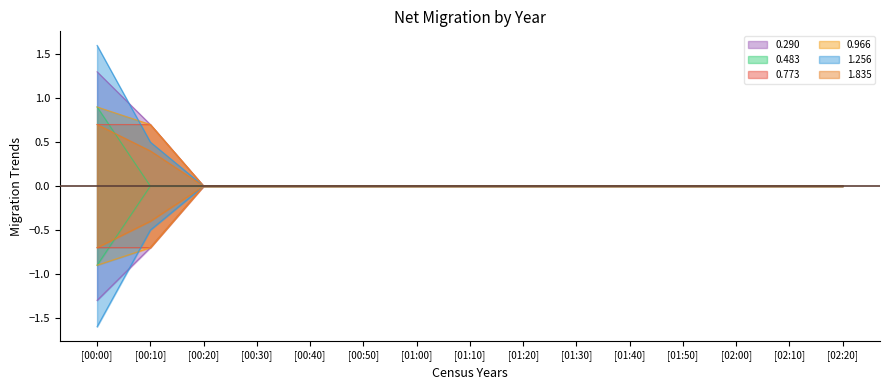

Which series changed the most between [02:10] and [02:20]?

0.290